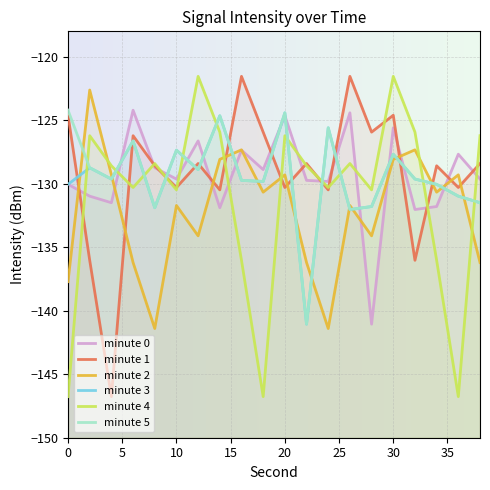

At 24, list the series in order from largest to smallest.

minute 3, minute 5, minute 0, minute 4, minute 1, minute 2